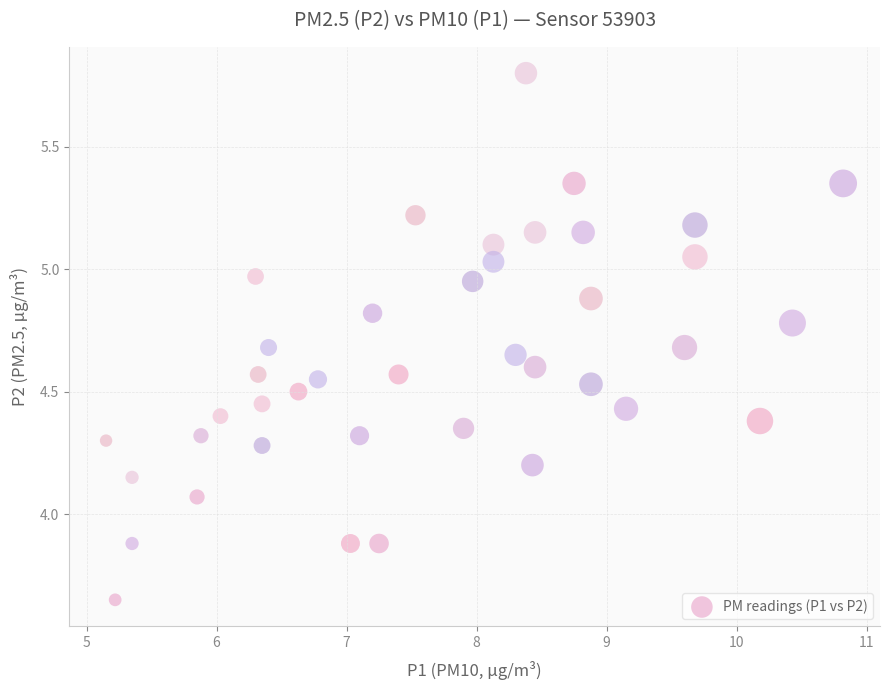

How many points are shown in the scatter plot?

40